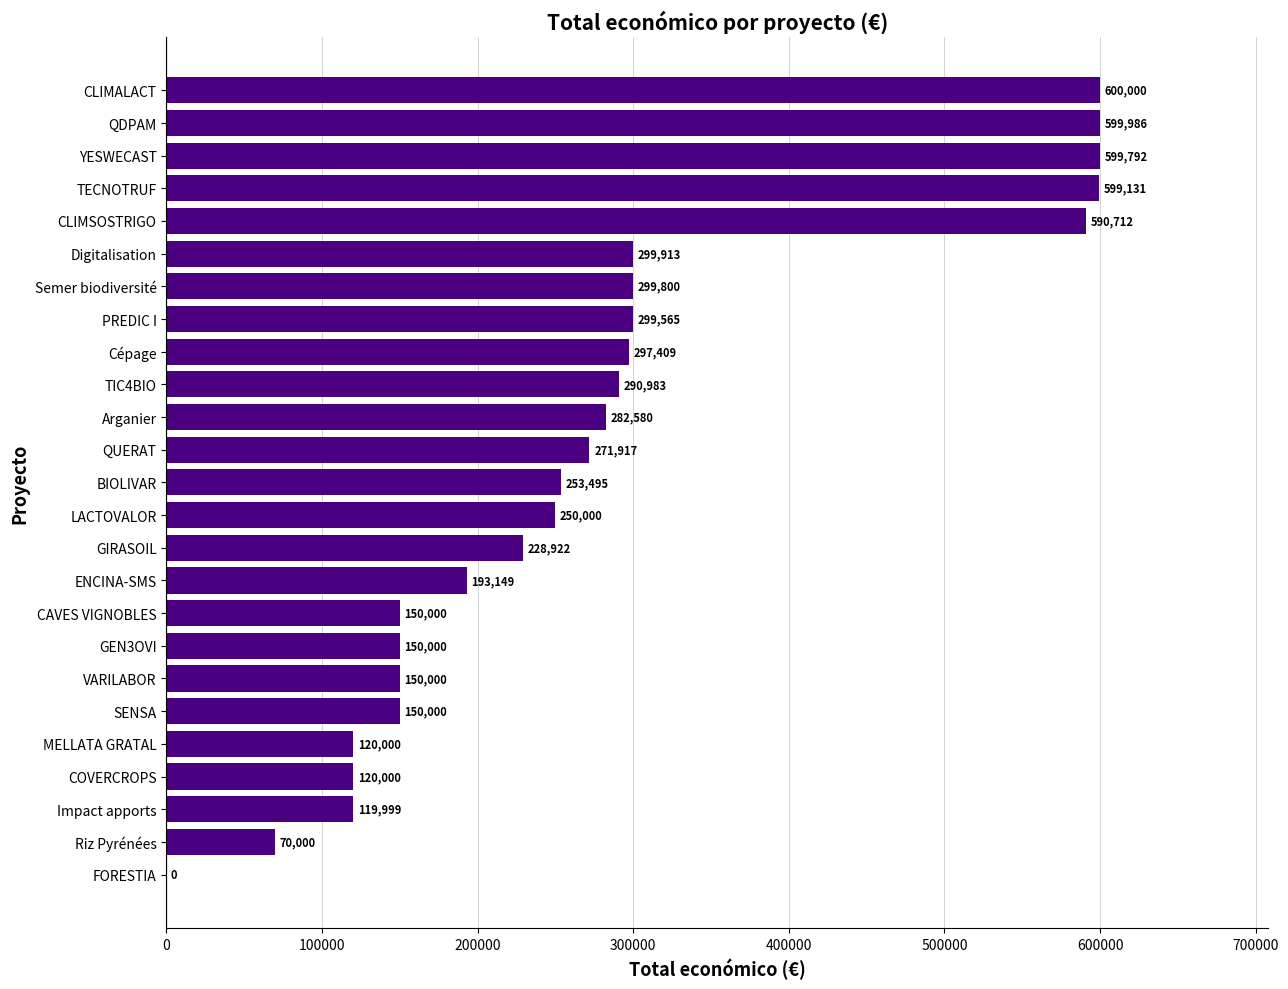

What is the maximum value shown in the chart?

600000